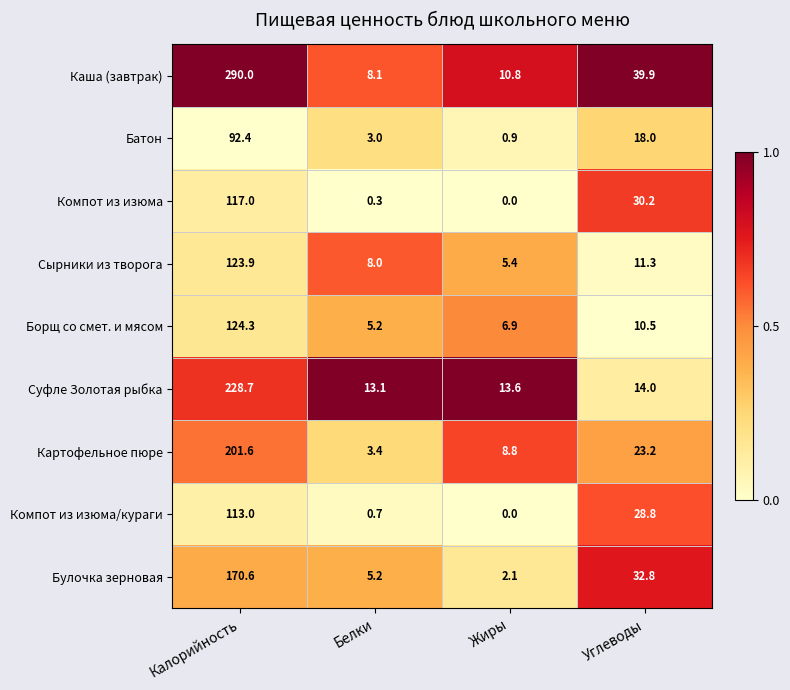

What value does the Каша (завтрак) series have at Углеводы?

39.9